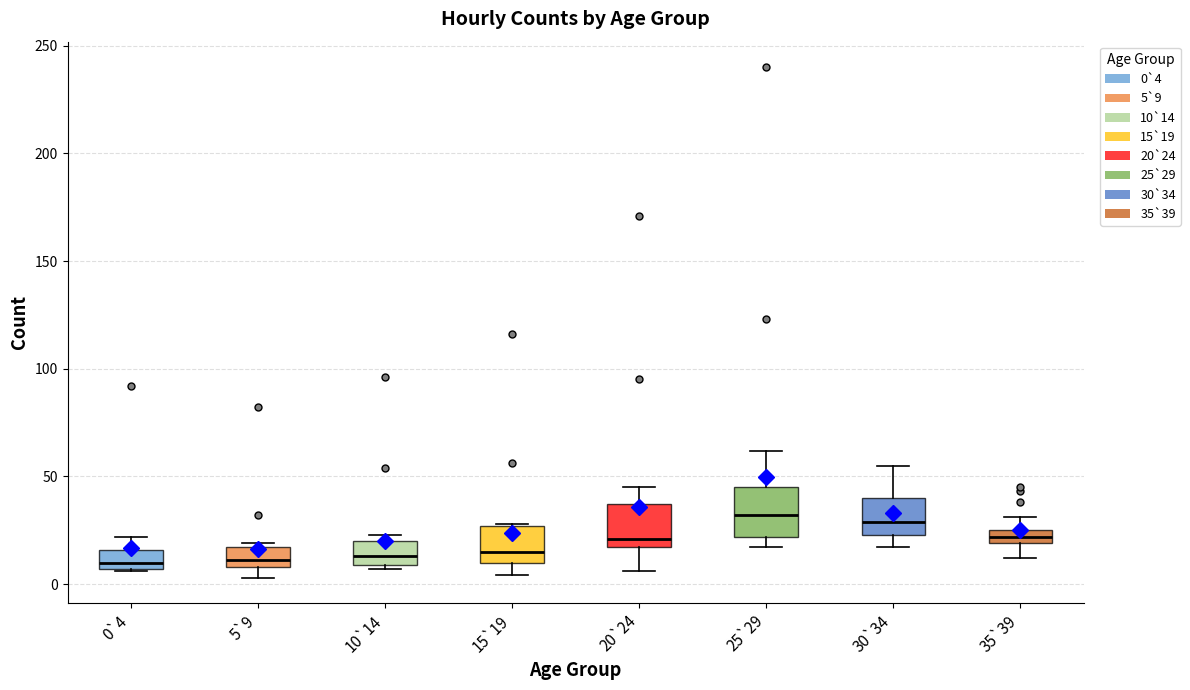

Where does the median line of the box for 20`24 sit on the y-axis? The values are not printed on the chart, so give them approximately, as read against the axis.

20